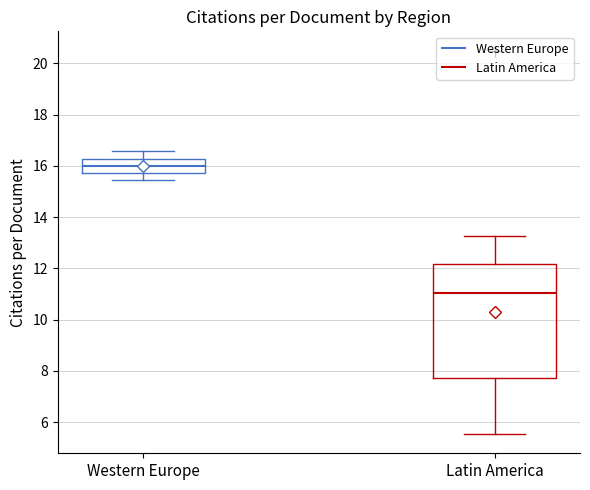

Which box is the tallest, from its lower edge to its upper edge?

Latin America